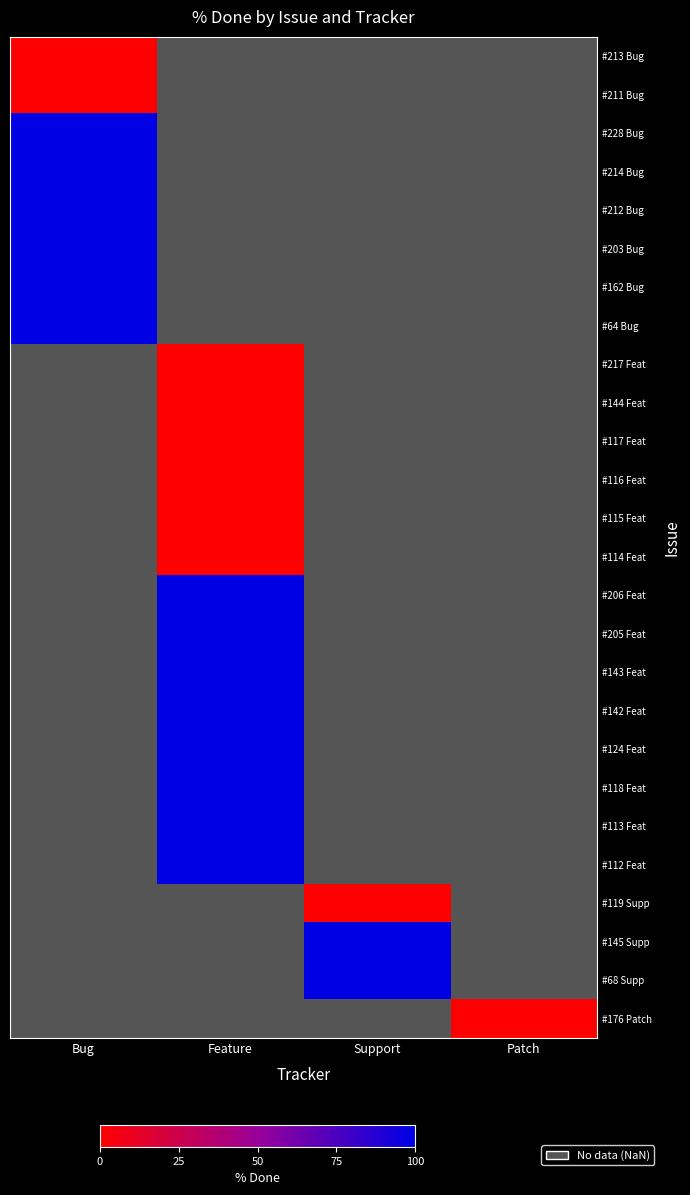

At Bug, list the series in order from largest to smallest.

#228 Bug, #214 Bug, #212 Bug, #203 Bug, #162 Bug, #64 Bug, #217 Feat, #144 Feat, #117 Feat, #116 Feat, #115 Feat, #114 Feat, #206 Feat, #205 Feat, #143 Feat, #142 Feat, #124 Feat, #118 Feat, #113 Feat, #112 Feat, #119 Supp, #145 Supp, #68 Supp, #176 Patch, #213 Bug, #211 Bug